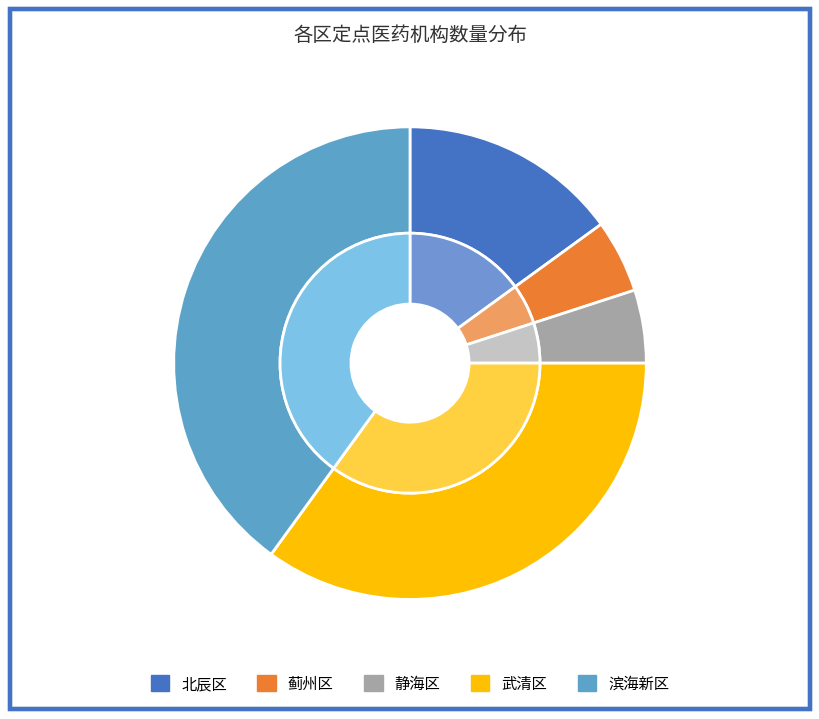

Is there a majority slice in this chart?

No